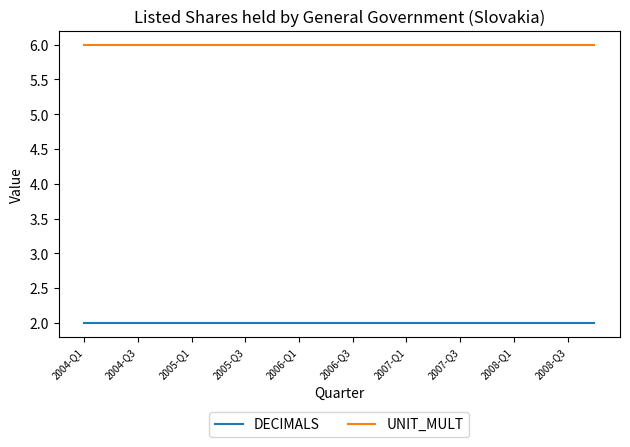

What is the sum of all UNIT_MULT values?

120